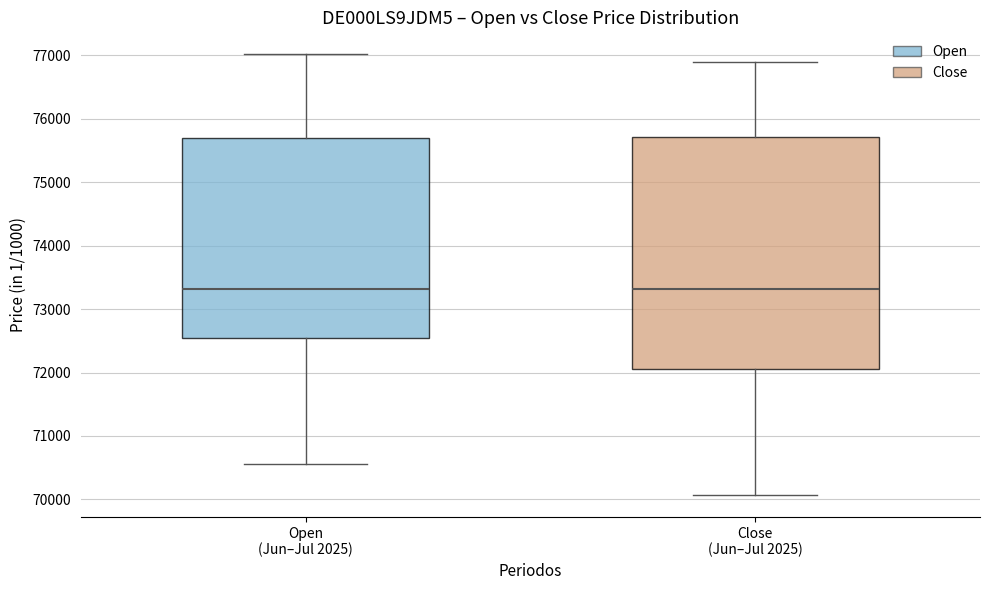

Which box is the tallest, from its lower edge to its upper edge?

Close (Jun–Jul 2025)